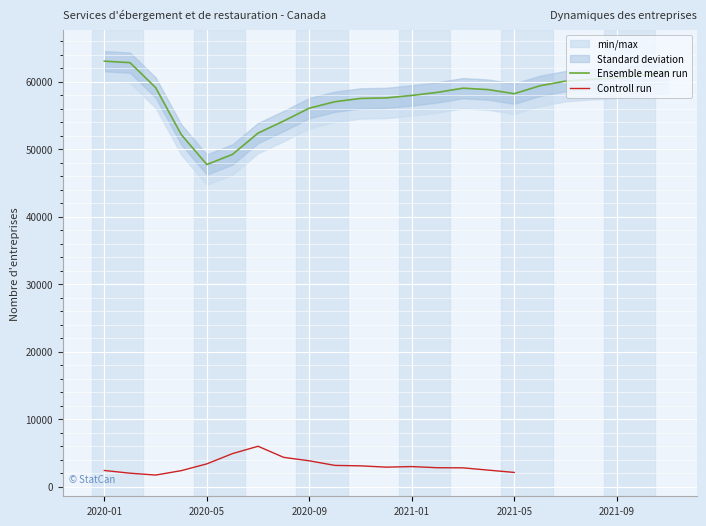

Reading left to right, extract all data points from this chart.

63040	62822	59130	52173	47727	49228	52389	54174	56077	57034	57520	57598	57962	58417	59039	58822	58220	59389	60083	60348	60532	60917	61293